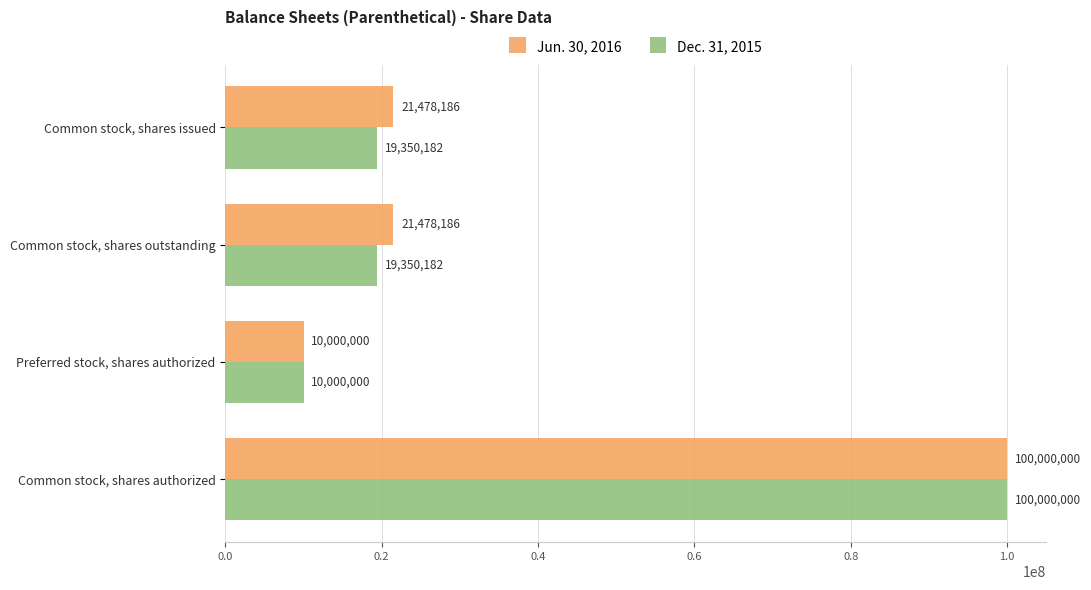

Count the Dec. 31, 2015 values in the range 19350182 to 100000000.

3